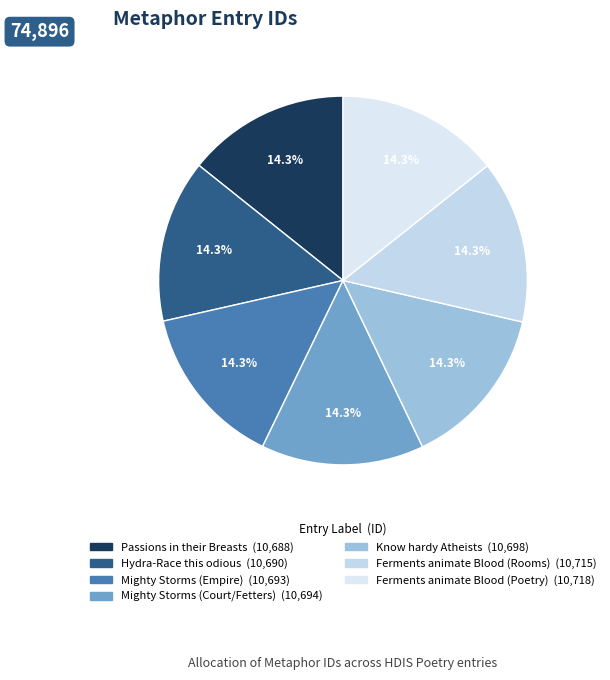

The Ferments animate Blood (Poetry) slice represents 8% of the pie. True or false?

False